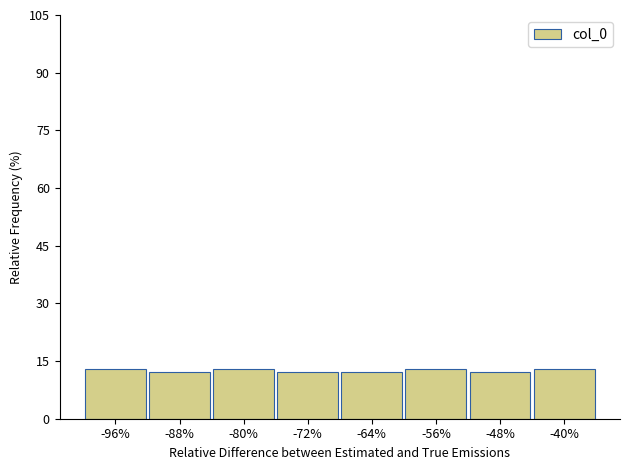

Reading left to right, what are all the values shown in this chart?

-96%=12.8	-88%=12.2	-80%=12.8	-72%=12.2	-64%=12.2	-56%=12.8	-48%=12.2	-40%=12.8